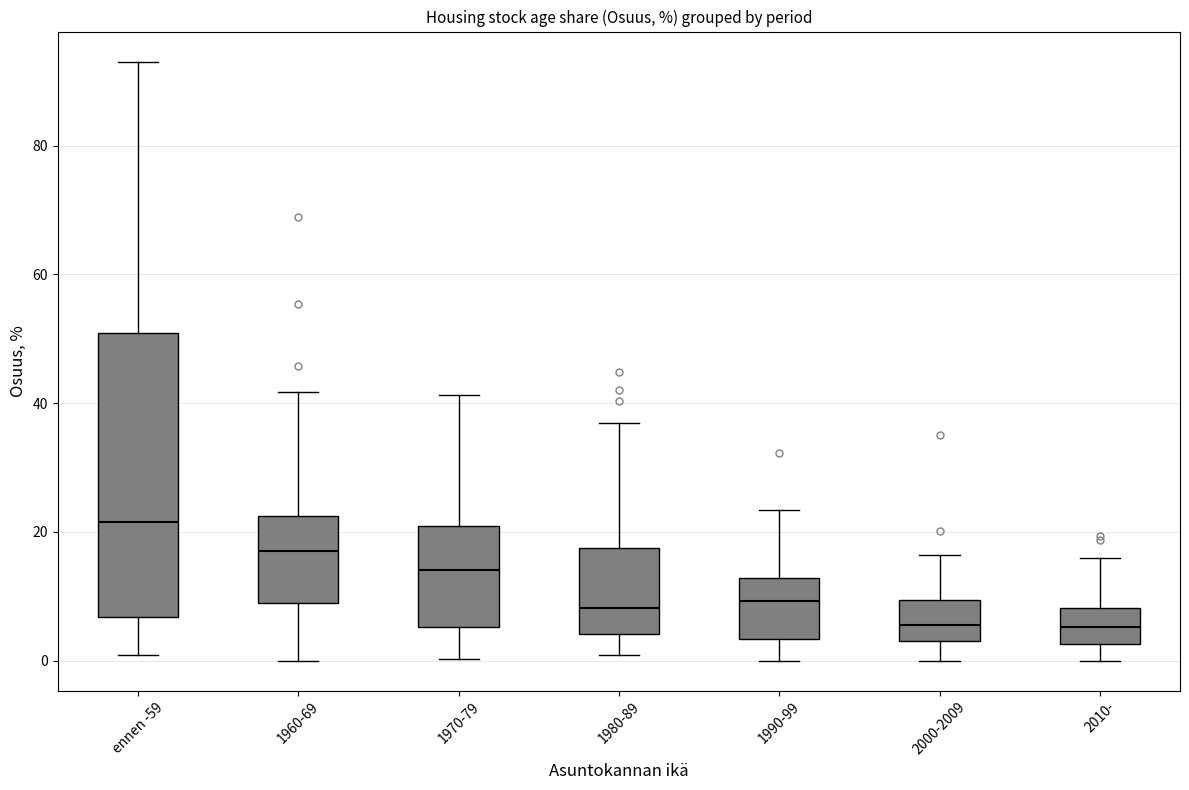

Reading left to right, transcribe this box plot: for each box, give where its median line is, the range the box spans, and where its two whiskers end, as read against the y-axis. The values are not printed on the chart, so give them approximately, as read against the axis.

ennen -59: median 22, box 6 to 50, whiskers 0 to 94
1960-69: median 18, box 8 to 22, whiskers 0 to 42
1970-79: median 14, box 6 to 20, whiskers 0 to 42
1980-89: median 8, box 4 to 18, whiskers 0 to 36
1990-99: median 10, box 4 to 12, whiskers 0 to 24
2000-2009: median 6, box 4 to 10, whiskers 0 to 16
2010-: median 6, box 2 to 8, whiskers 0 to 16